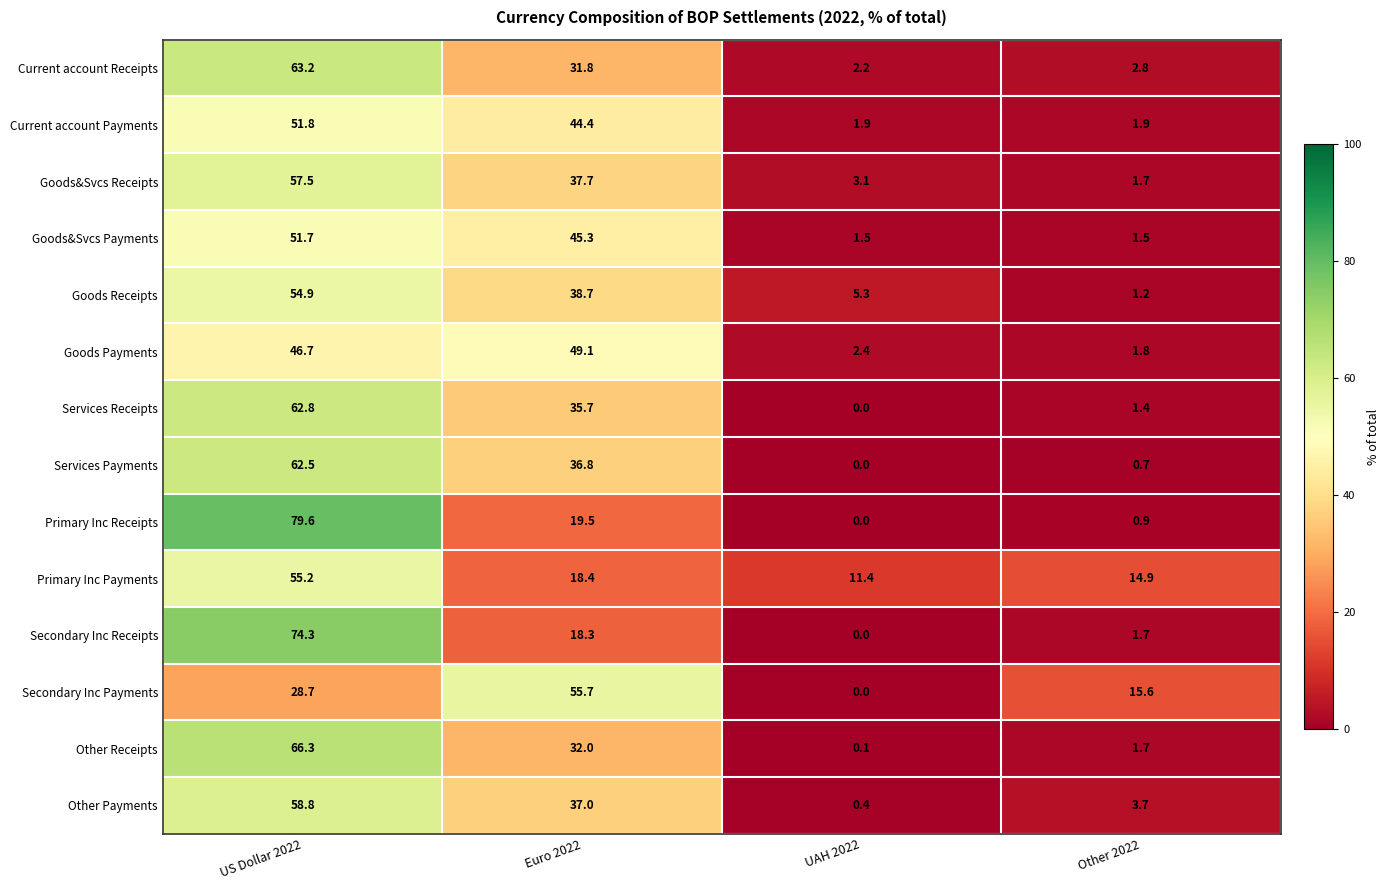

At which label does Other Payments first exceed 37?

US Dollar 2022